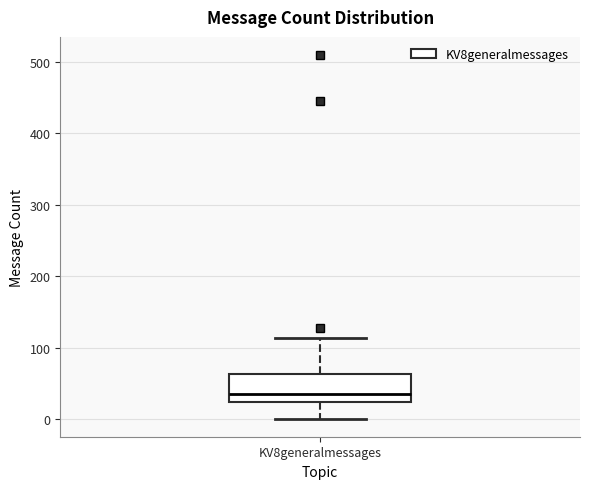

Read this box plot against the y-axis: the position of the median line, the range covered by the box, and the ends of both whiskers. The values are not printed on the chart, so give them approximately, as read against the axis.

median 40, box 20 to 60, whiskers 0 to 110